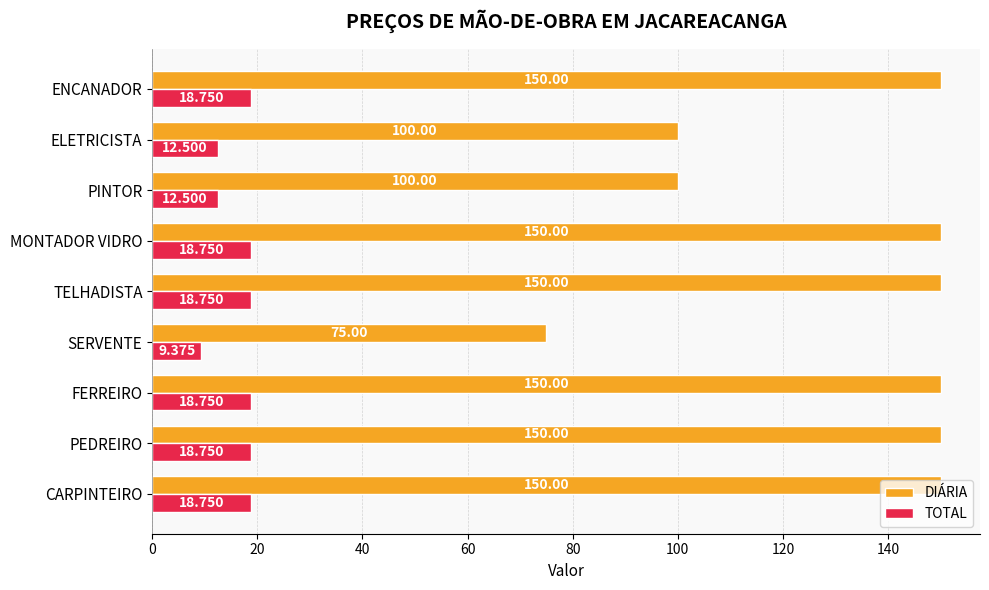

Which series has the largest total across all categories?

DIÁRIA